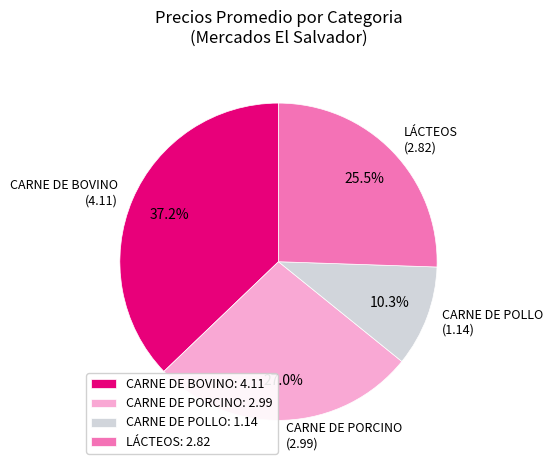

Does any single category account for the majority?

No